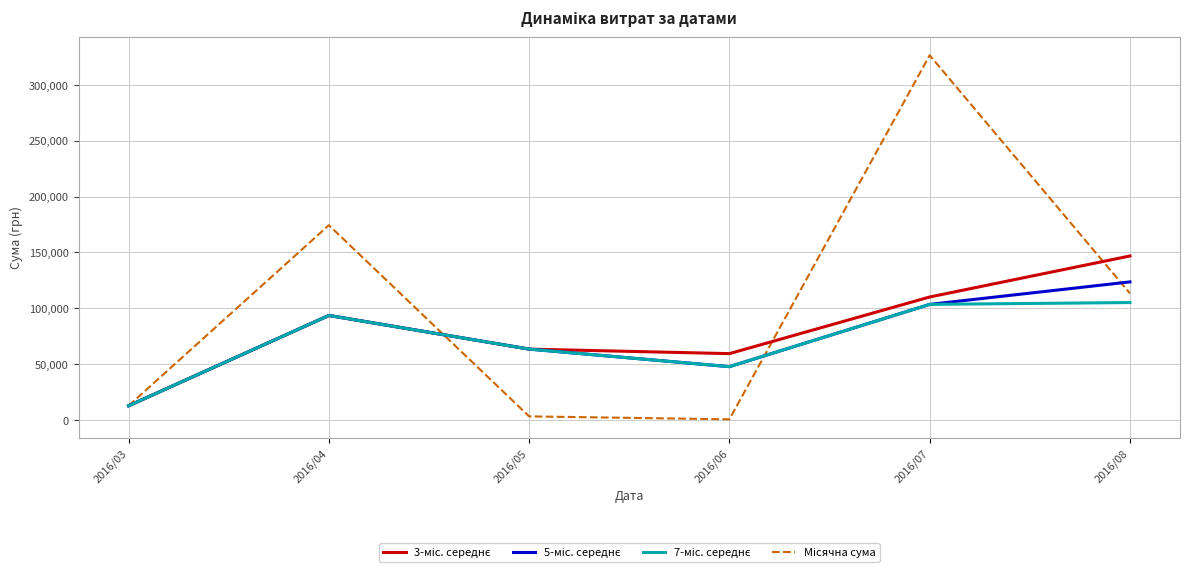

What is the total value across all series at 2016/03?

50987.4